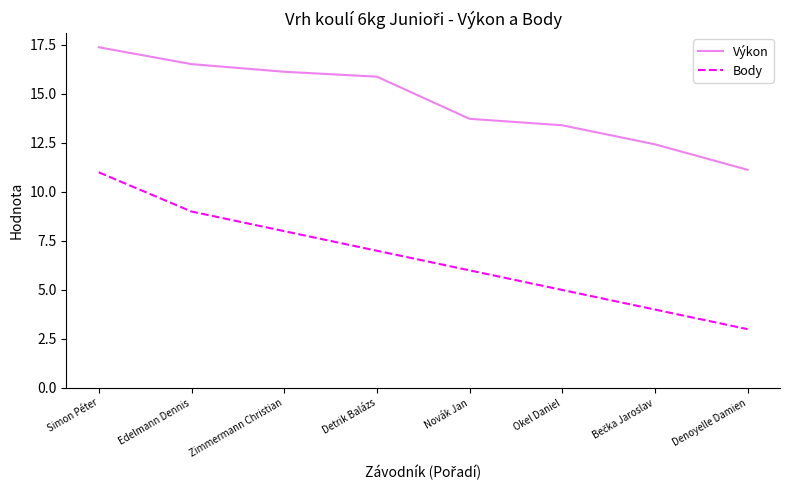

What are all the series names shown in the legend?

Výkon, Body